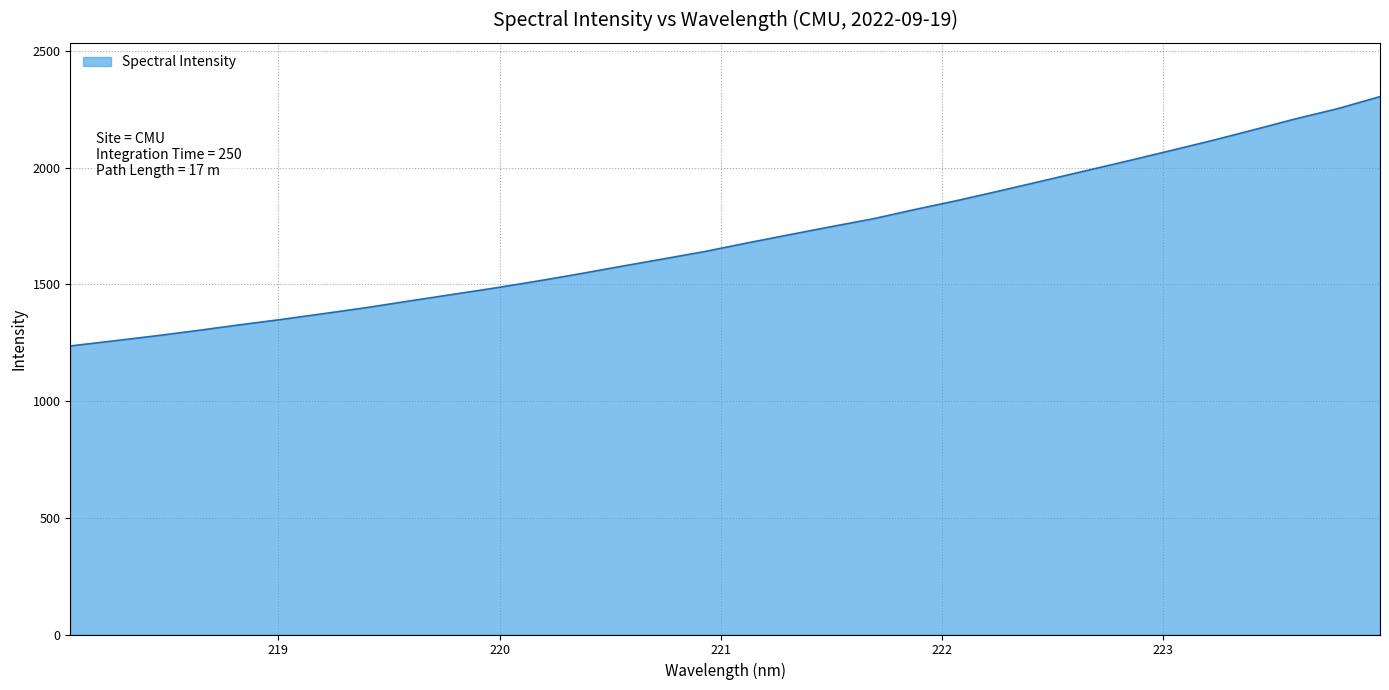

What is the difference between the maximum and minimum values?

1068.6